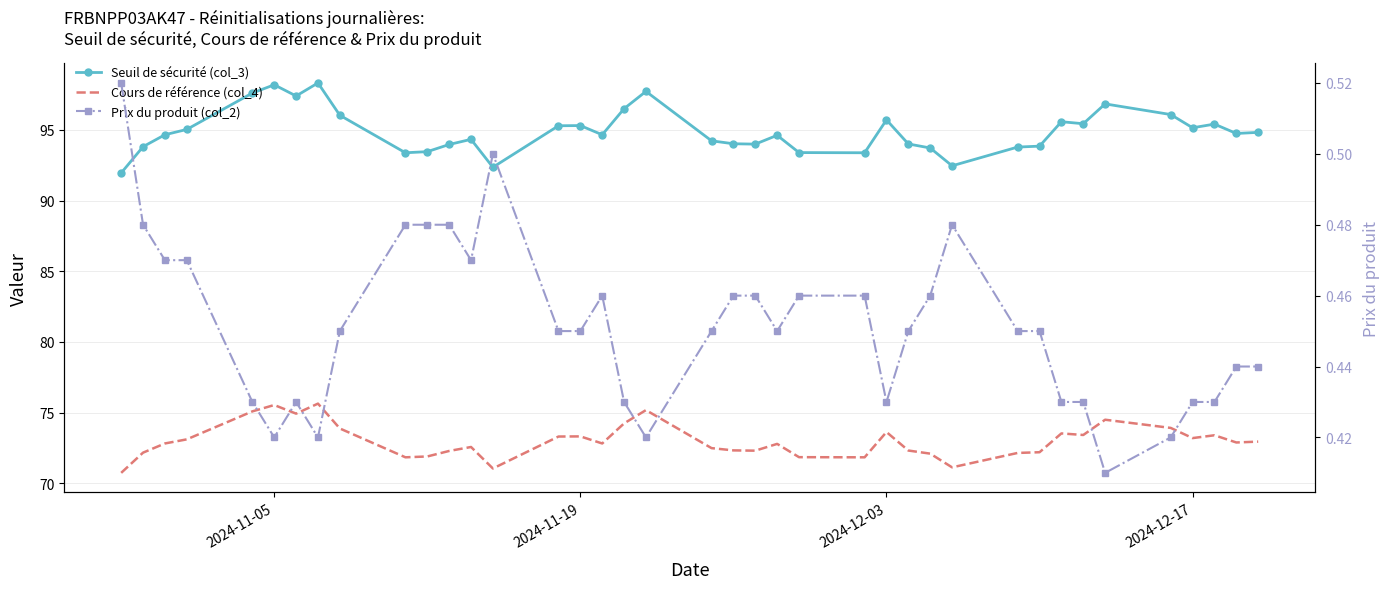

How many interior local valleys does the Seuil de sécurité (col_3) series have?

10